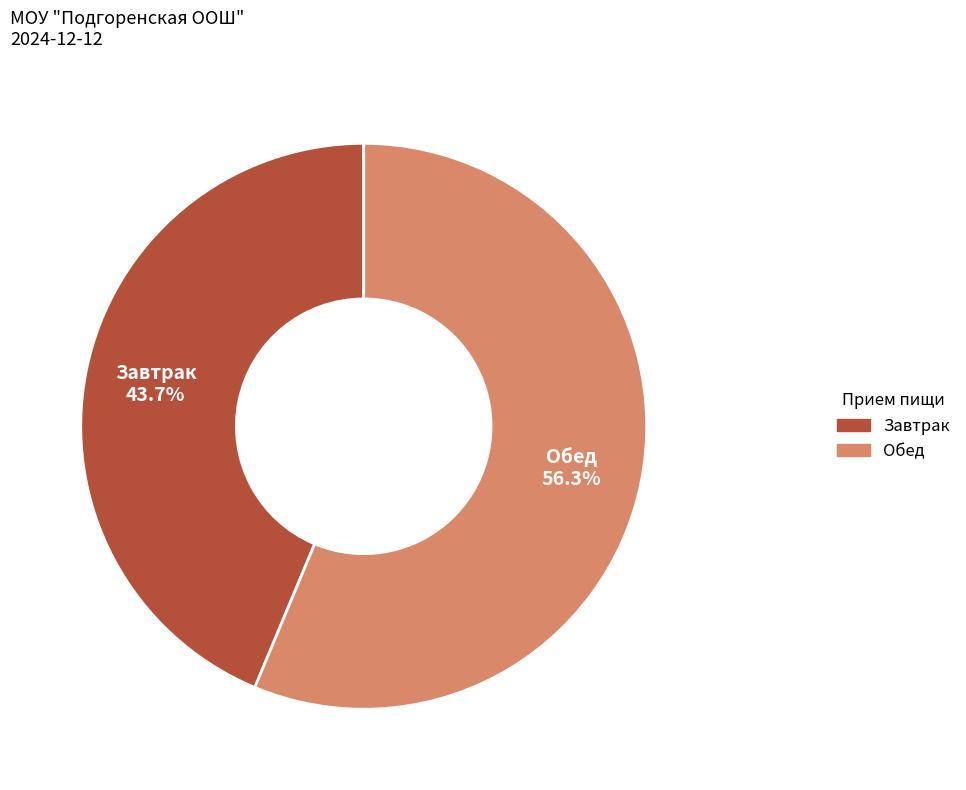

How many segments does this pie chart have?

2